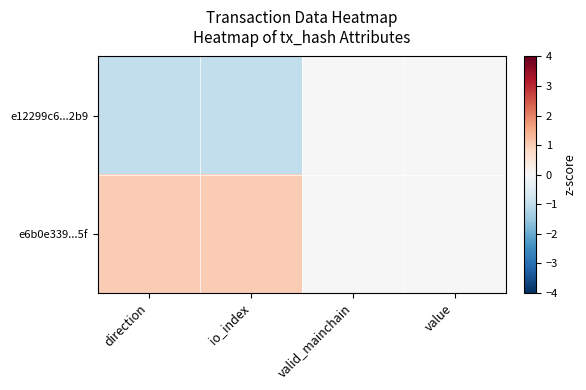

Reading left to right, extract all data points from this chart.

e12299c6...2b9: direction=-1	io_index=-1	valid_mainchain=0	value=0
e6b0e339...5f: direction=1	io_index=1	valid_mainchain=0	value=0